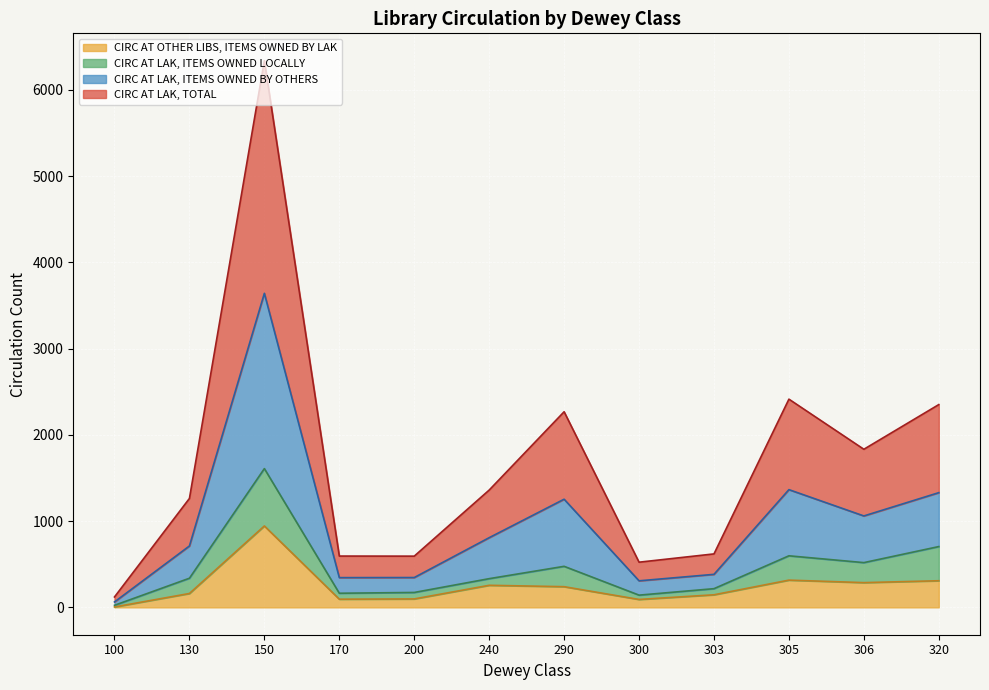

At which category is the sum across all series the highest?

150